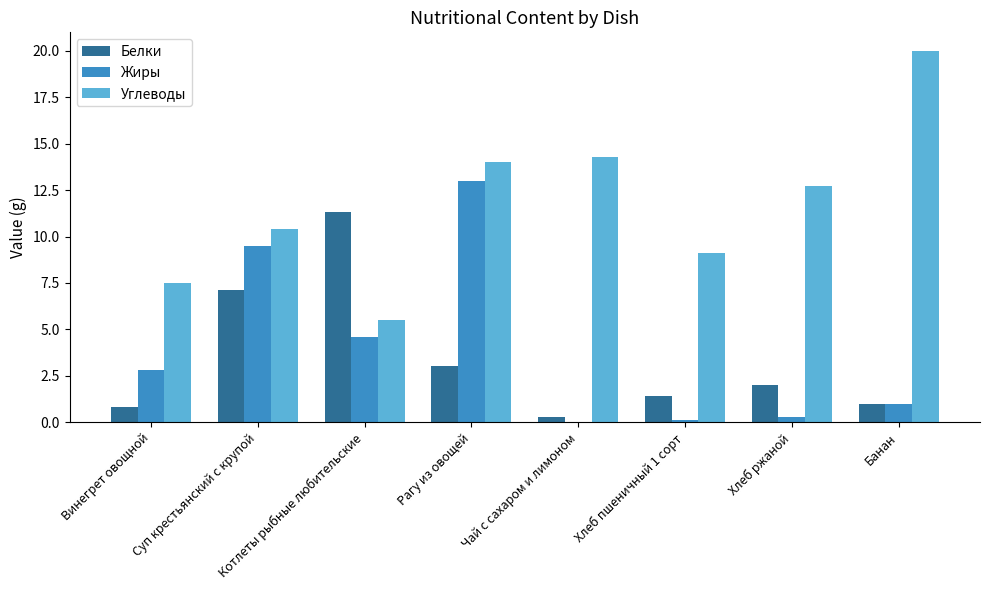

Reading right to left, list all the values displayed in this chart.

Белки: 1.0	2.0	1.4	0.3	3.0	11.3	7.1	0.8
Жиры: 1.0	0.3	0.1	0.0	13.0	4.6	9.5	2.8
Углеводы: 20.0	12.7	9.1	14.3	14.0	5.5	10.4	7.5